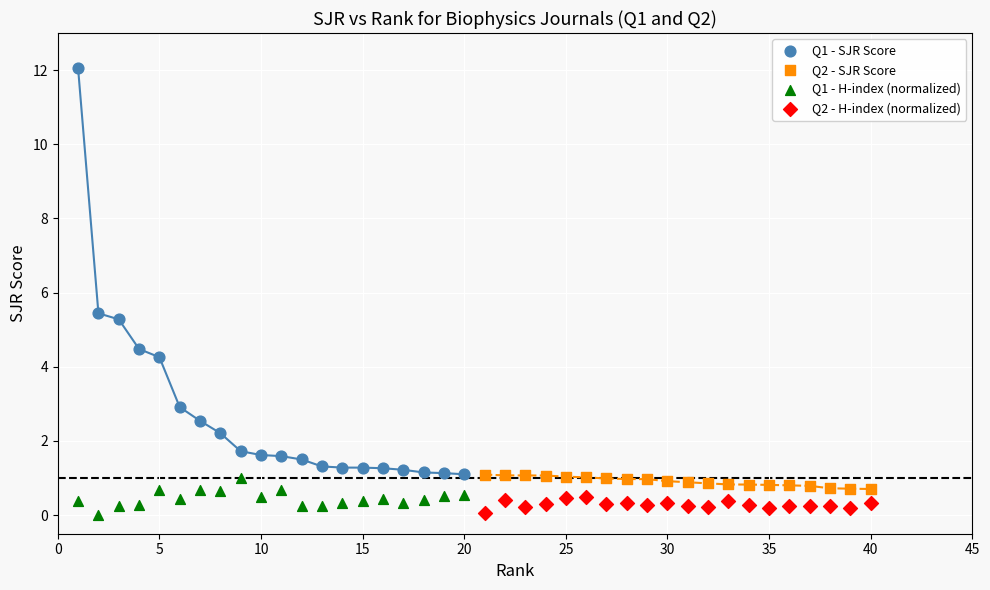

Which series has the widest spread of Y values?

Q1 - SJR Score